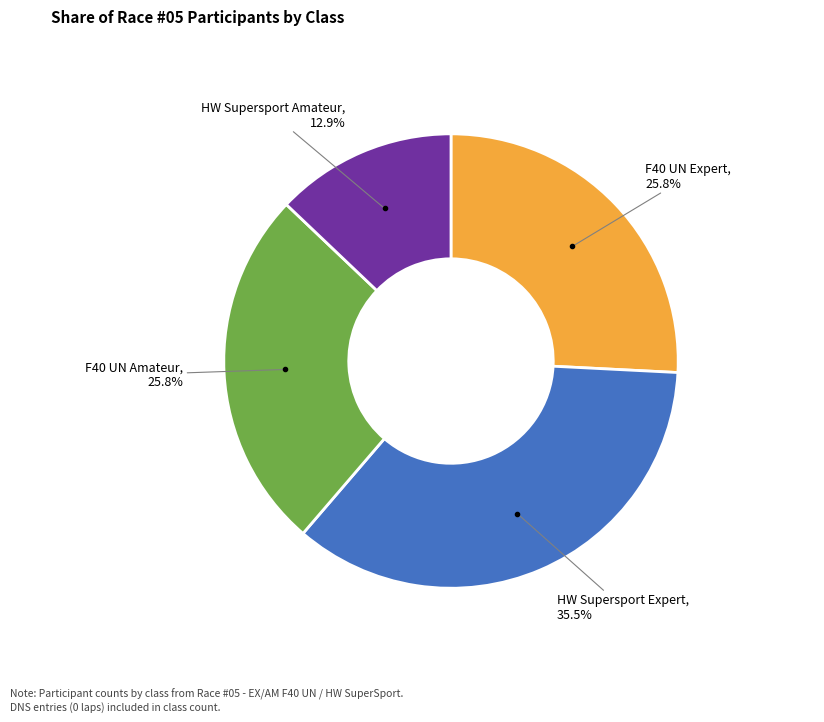

Is there a majority slice in this chart?

No